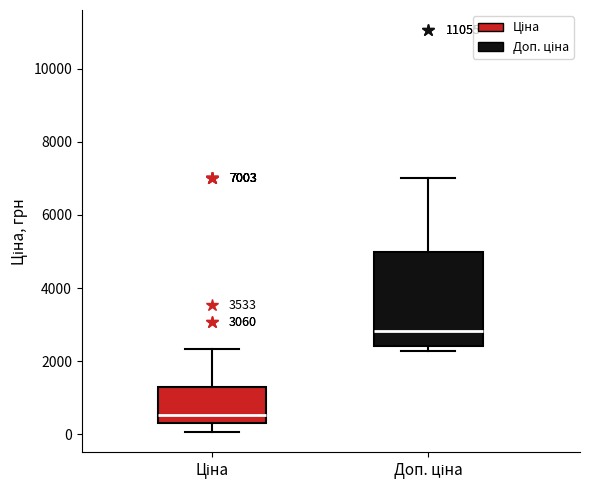

Which box's median line is the highest?

Доп. ціна